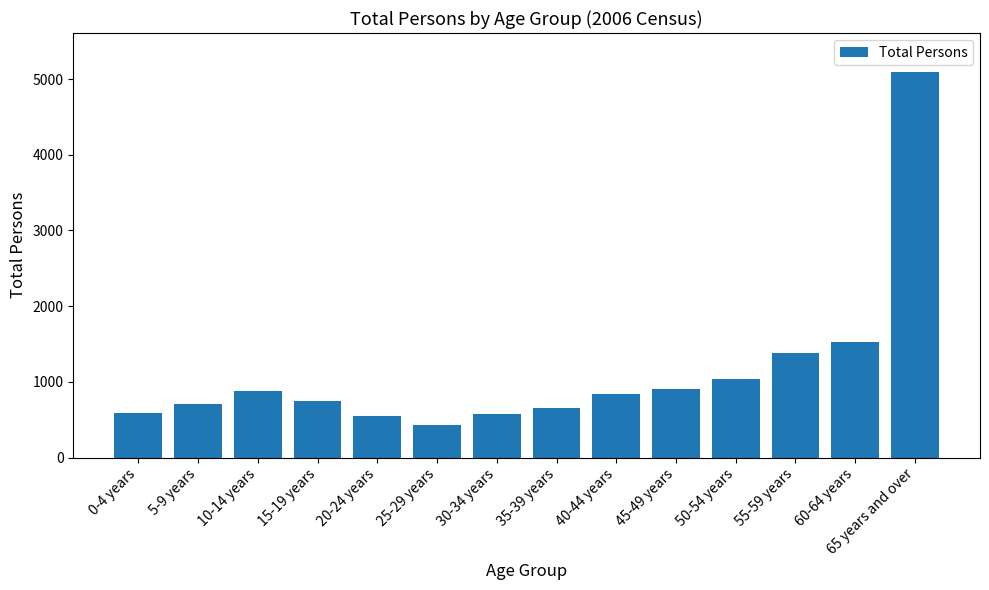

What is the sum of the values at 25-29 years and 60-64 years?

1962